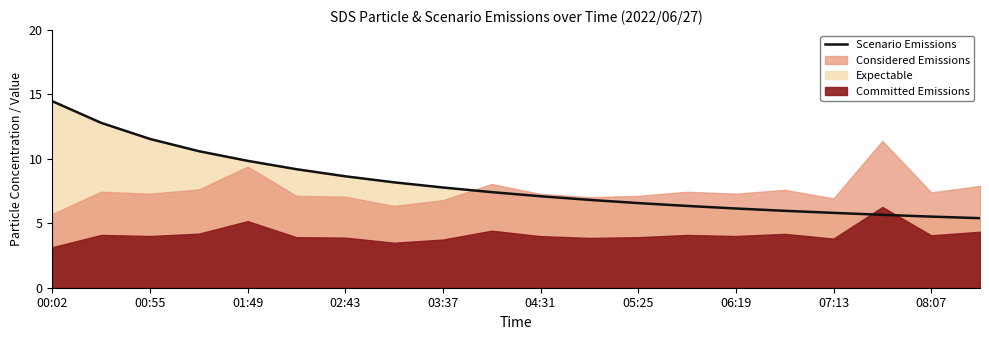

Is it true that Scenario Emissions equals 9.8 at 01:49?

True